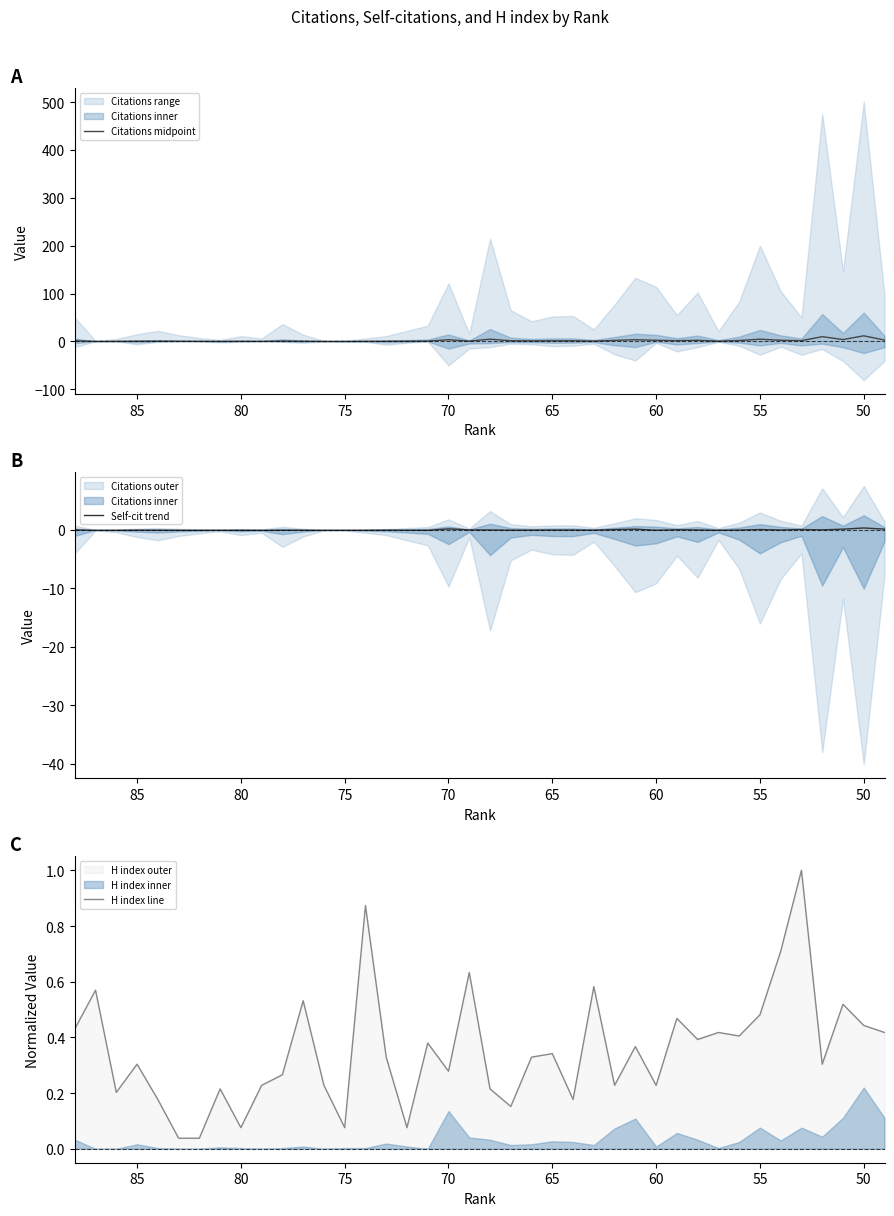

Does the chart have visible grid lines?

No